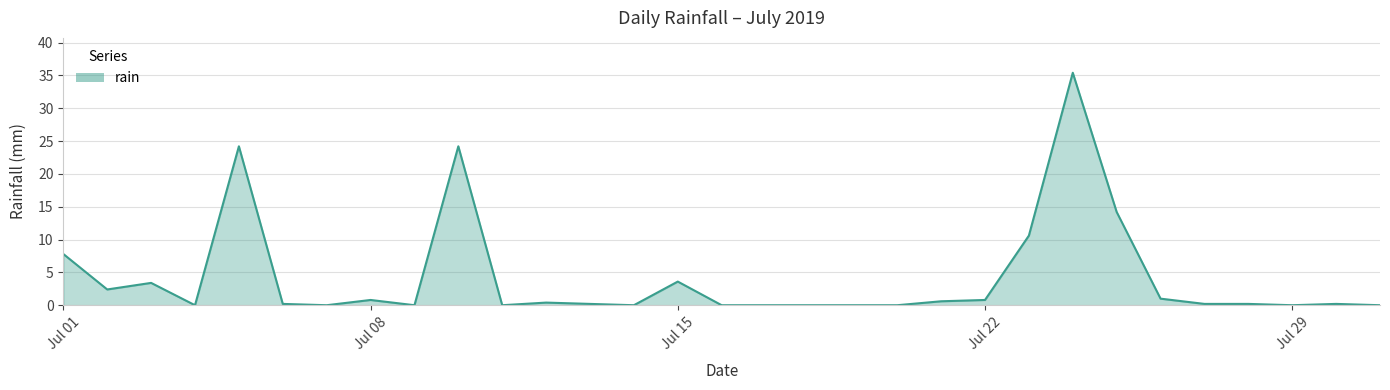

What is the maximum value shown in the chart?

35.4